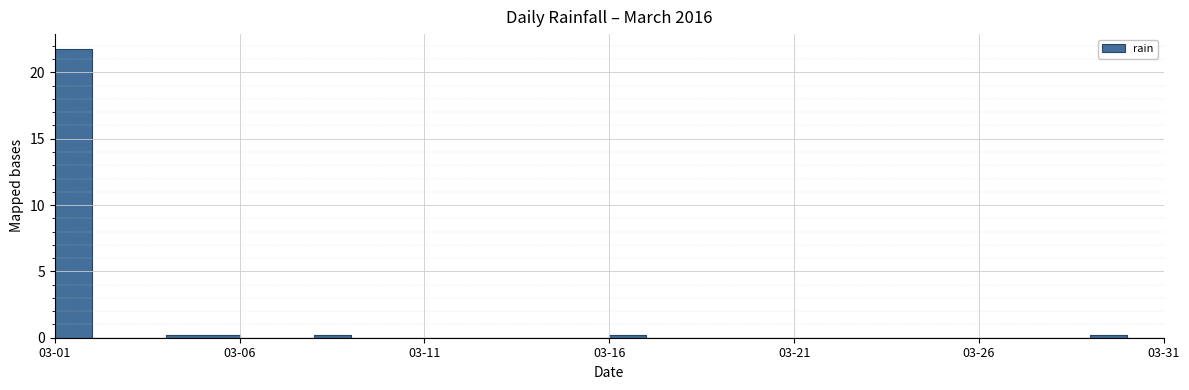

How many series are shown in this chart?

1